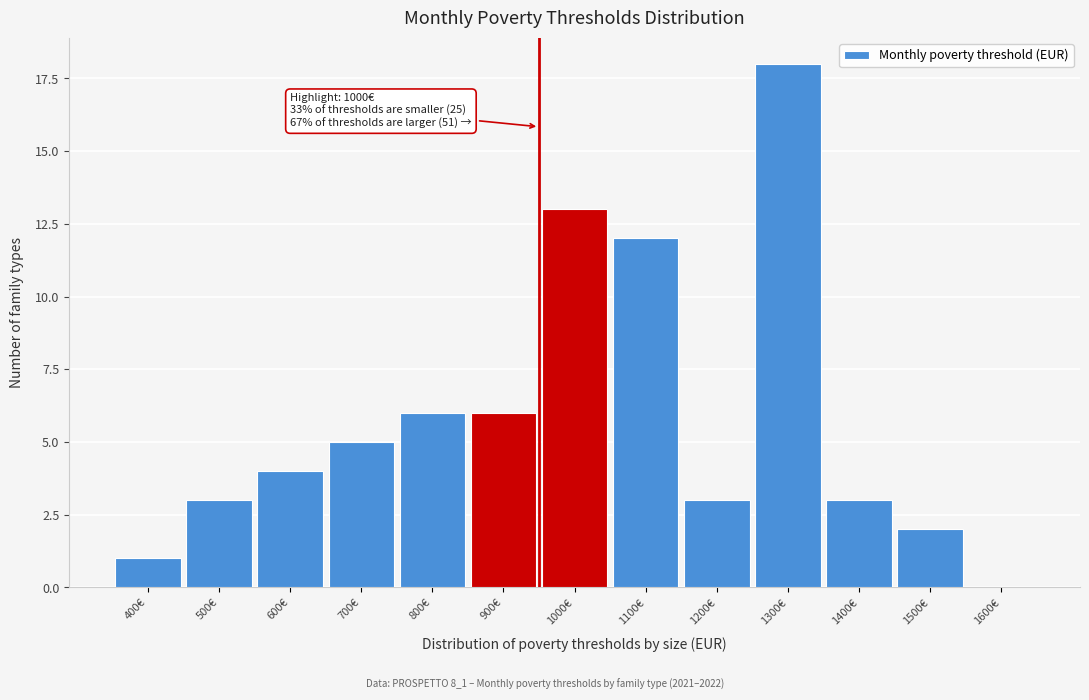

Reading left to right, what are all the values shown in this chart?

400€=1	500€=3	600€=4	700€=5	800€=6	900€=6	1000€=13	1100€=12	1200€=3	1300€=18	1400€=3	1500€=2	1600€=0